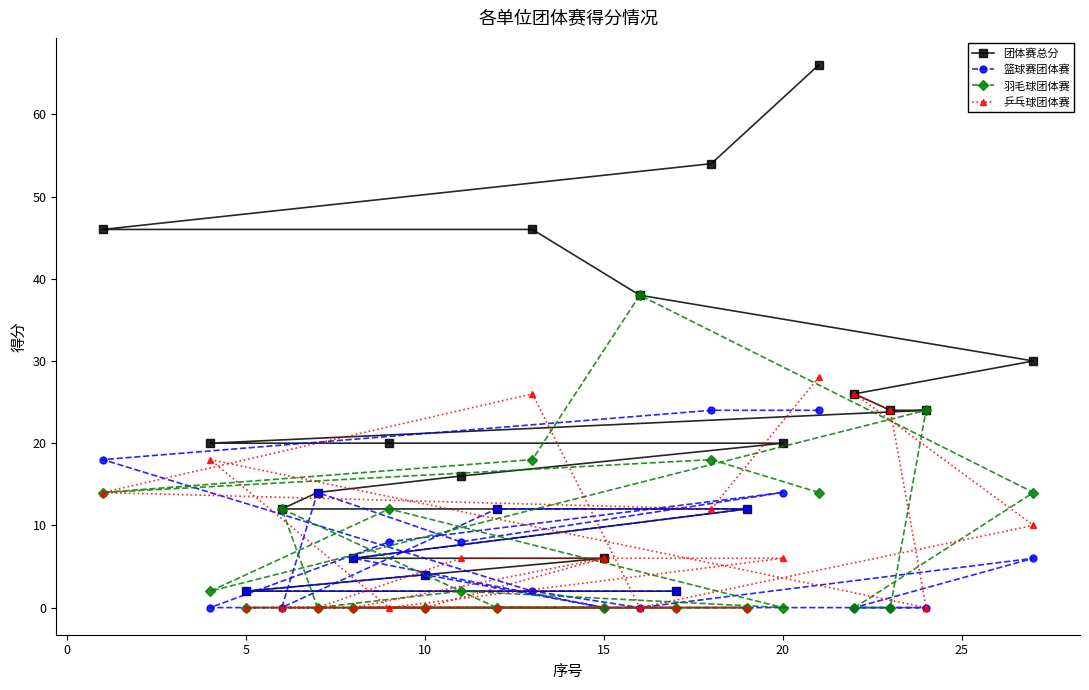

What is the difference between the highest and lowest values at 15?

6